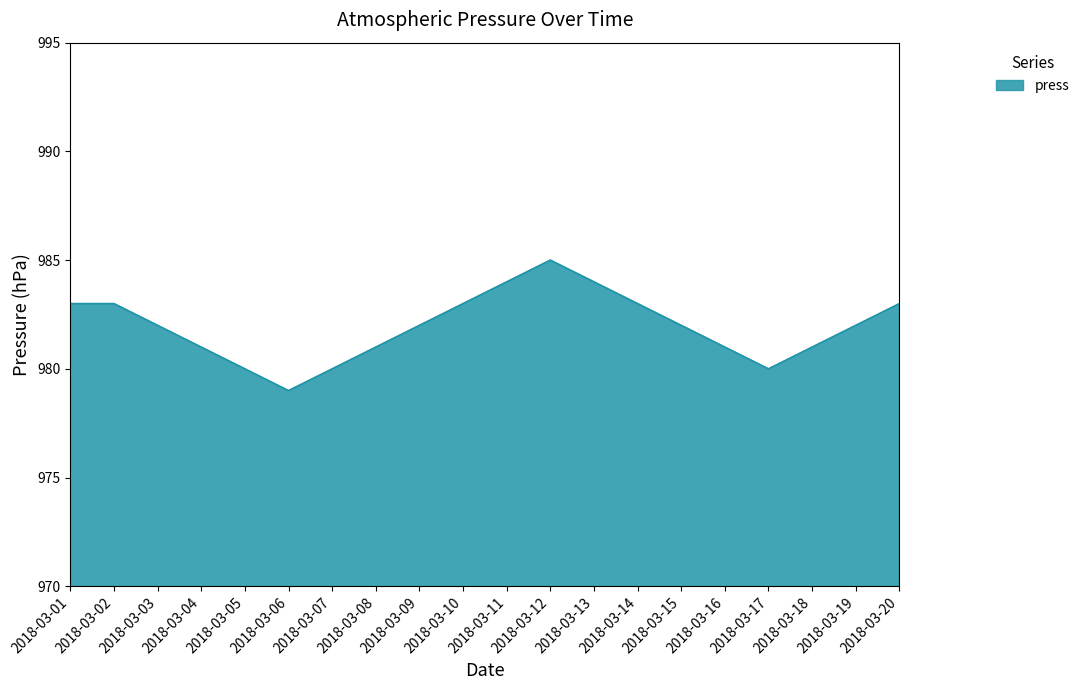

How many lines are shown in the chart?

1